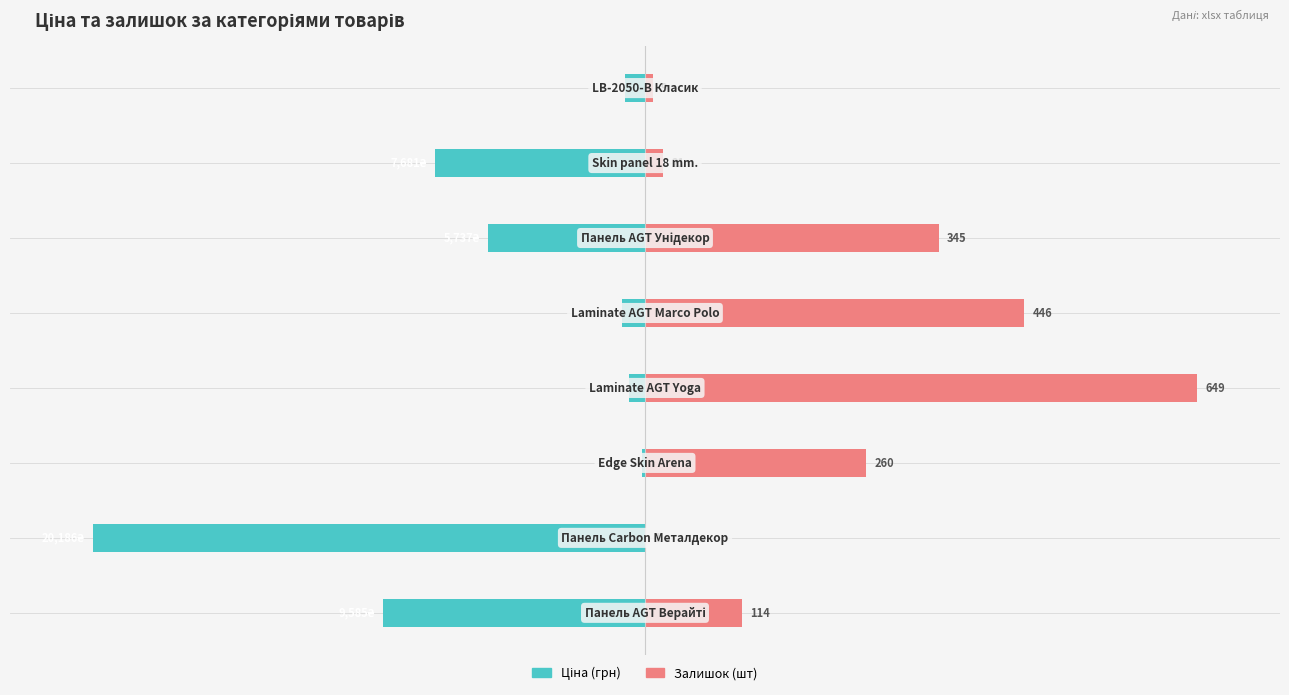

Is the value of Ціна at 5 greater than the value of Залишок at 6?

No